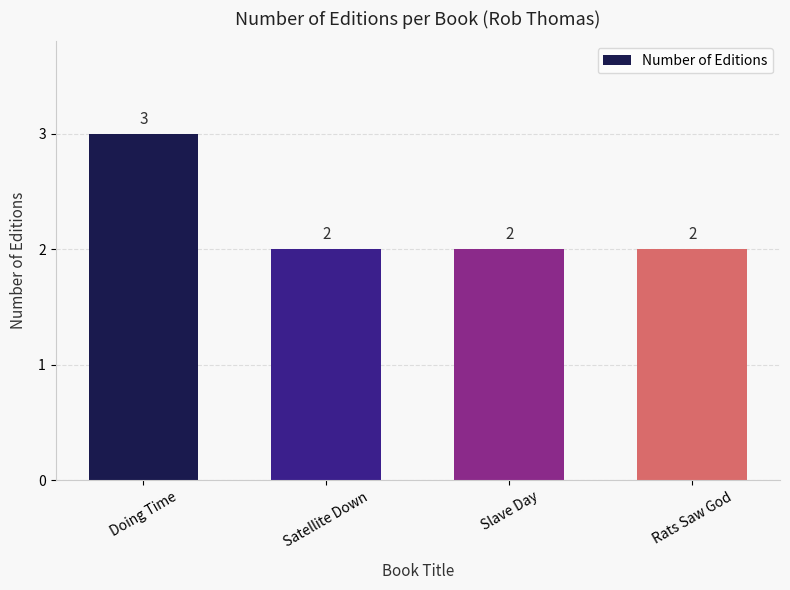

What is the value of the 1st bar from the left?

3